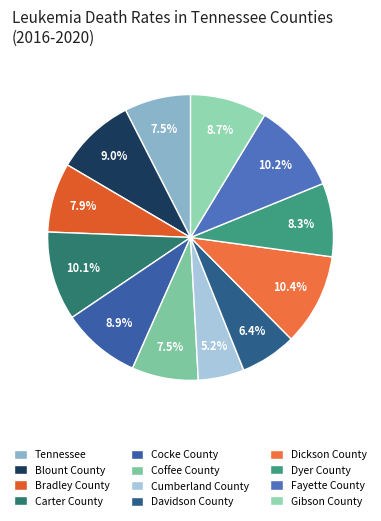

Is the sum of Blount County and Davidson County greater than half?

No